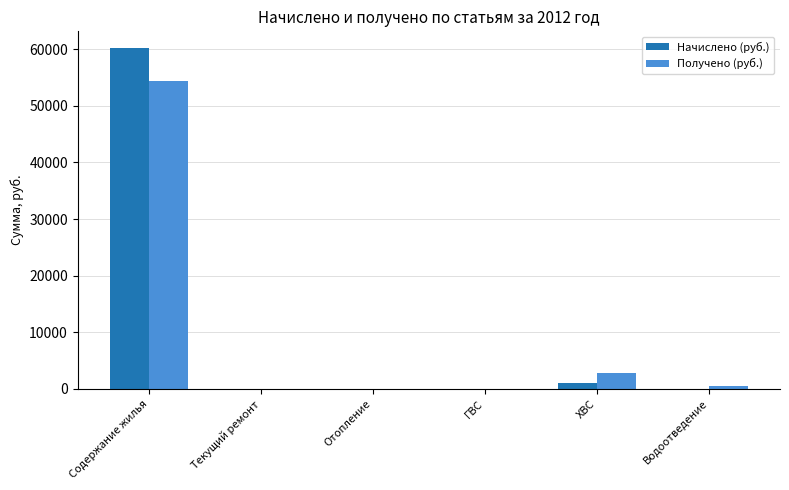

True or false: Получено (руб.) has a value of 0.0 at Текущий ремонт.

True